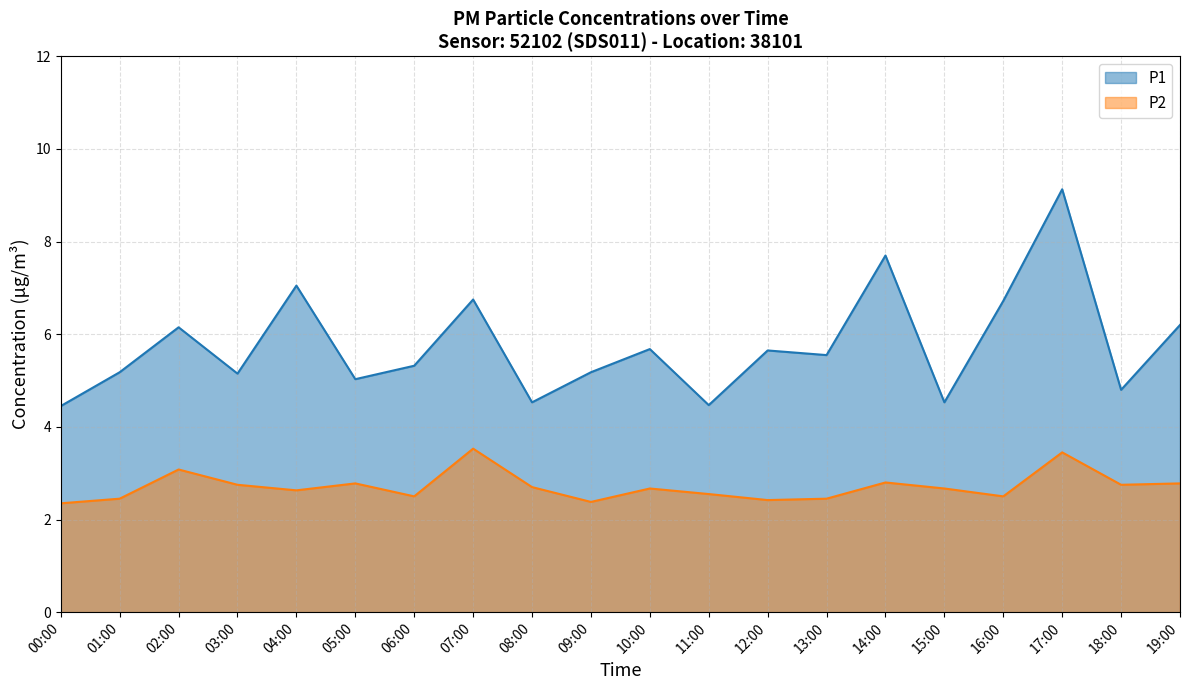

Where is the first local maximum for P1?

02:00